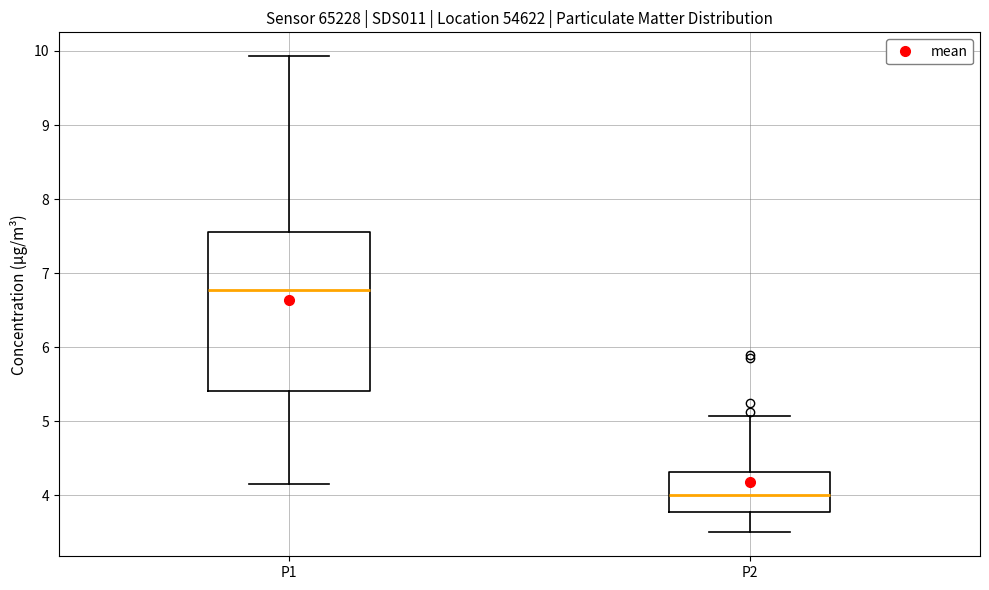

Comparing the boxes themselves (not the whiskers), which one is the tallest?

P1